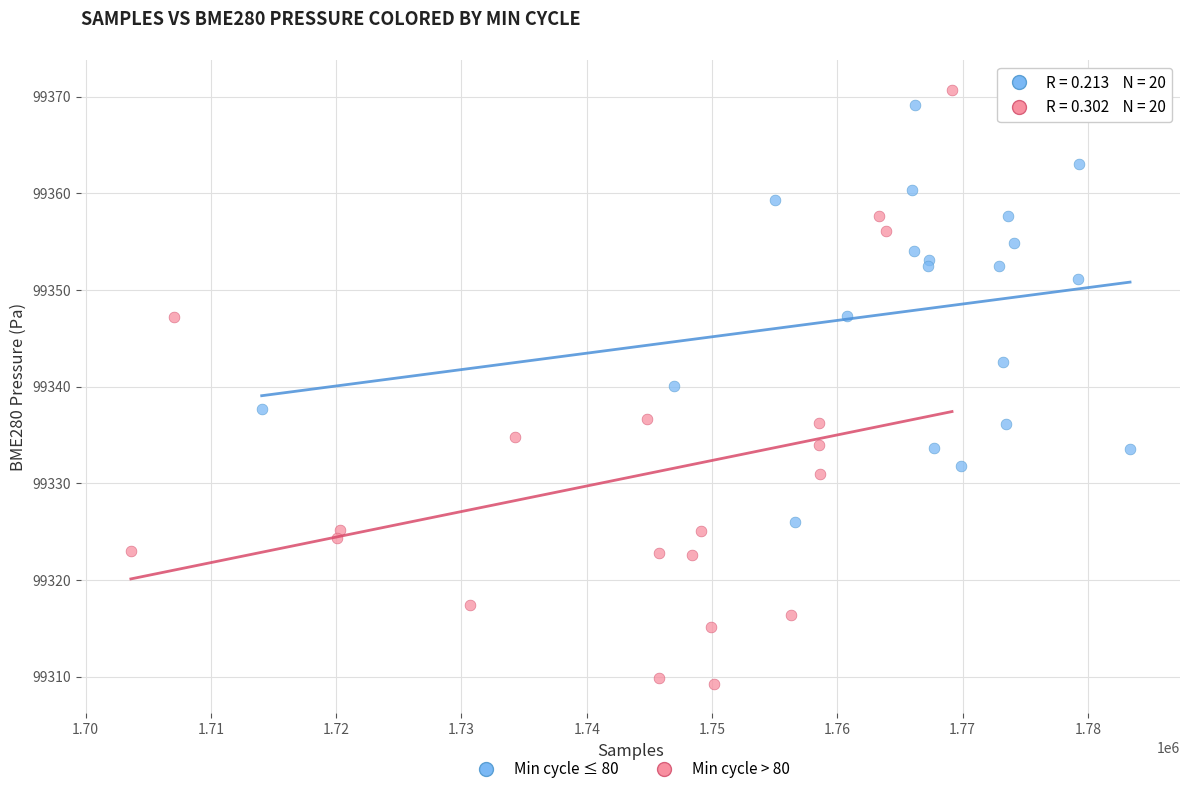

What are all the series names shown in the legend?

Min cycle ≤ 80, Min cycle > 80